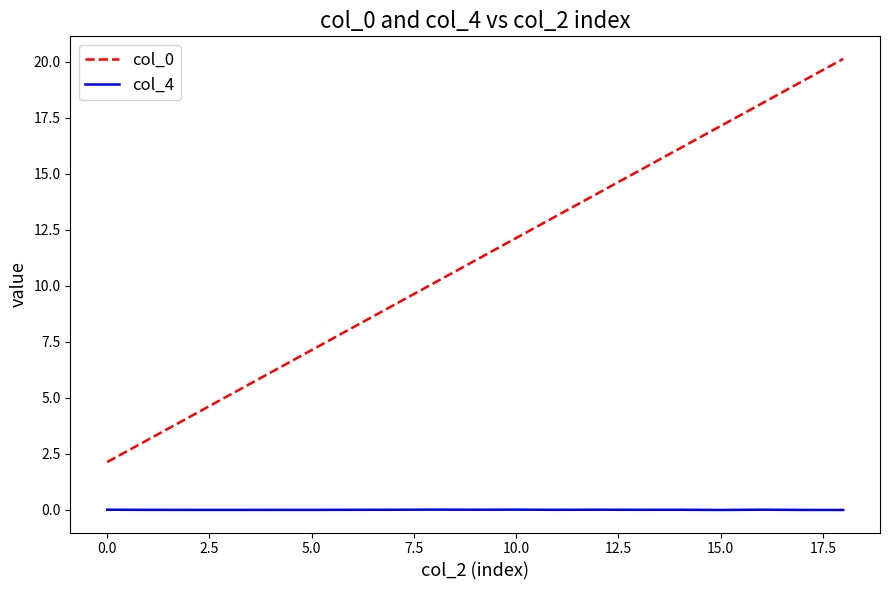

What is the lowest value of the col_0 series?

2.1